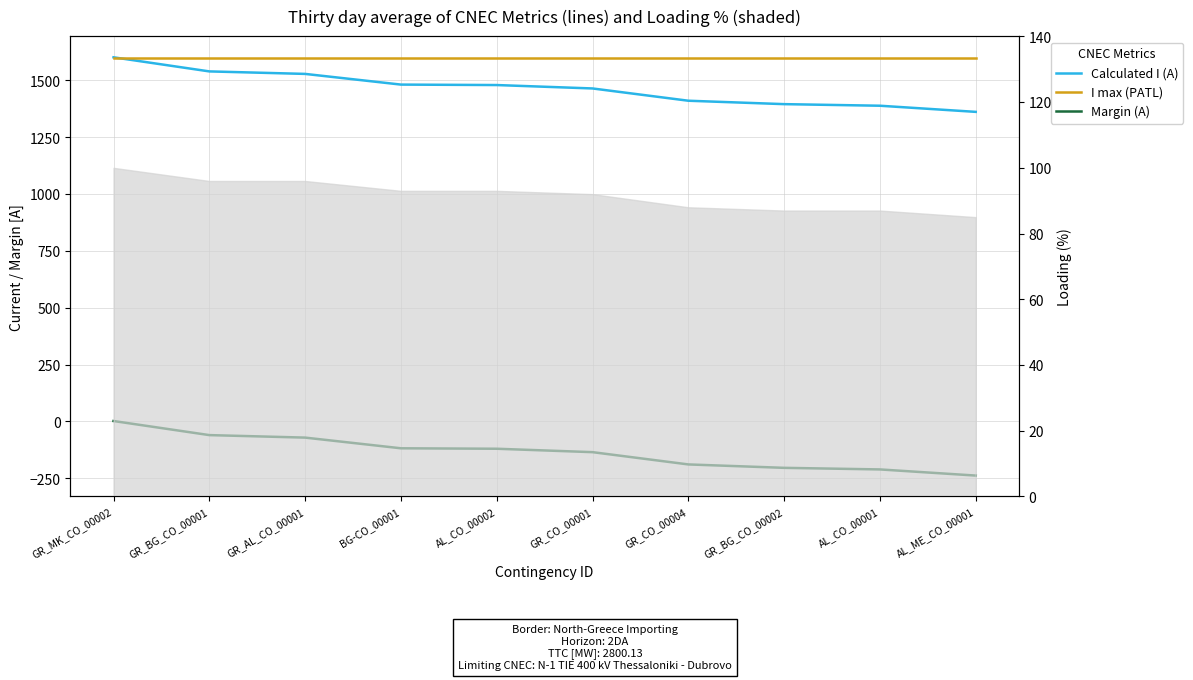

Is the value of I max (PATL) at GR_CO_00001 greater than the value of Calculated I (A) at GR_MK_CO_00002?

No